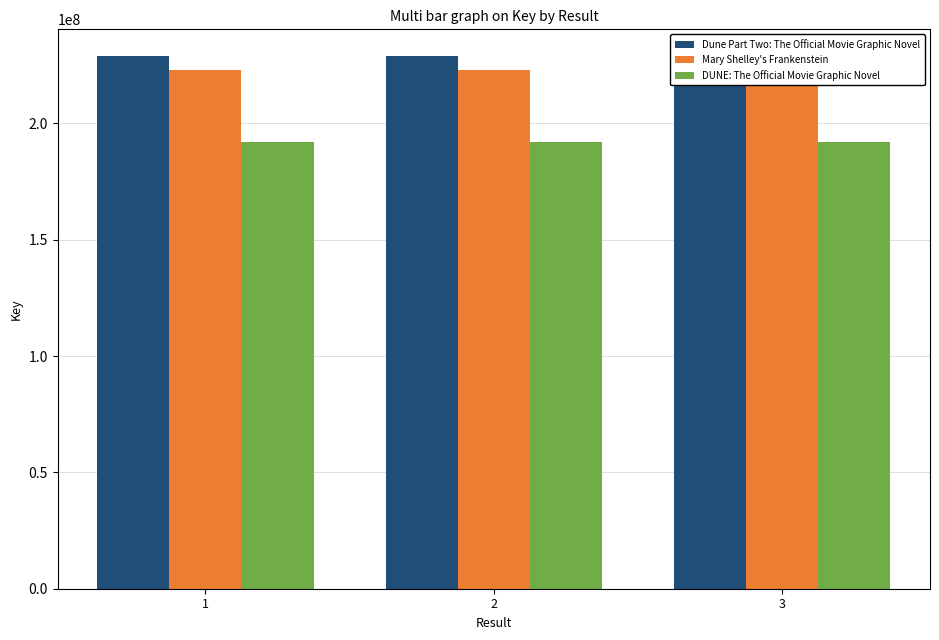

At which category is the sum across all series the highest?

1